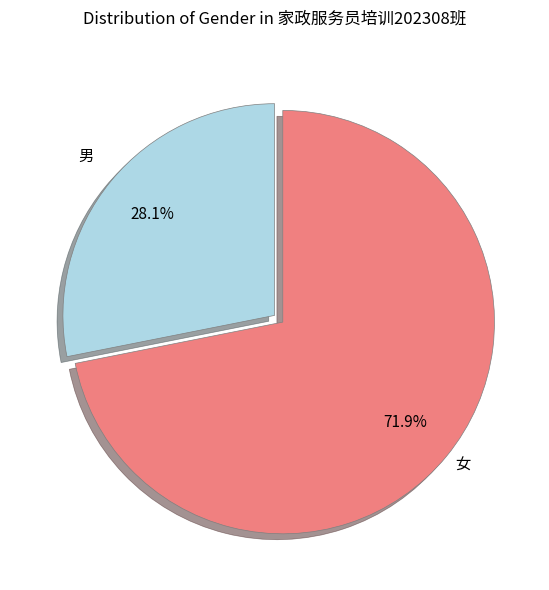

Does any single category account for the majority?

Yes